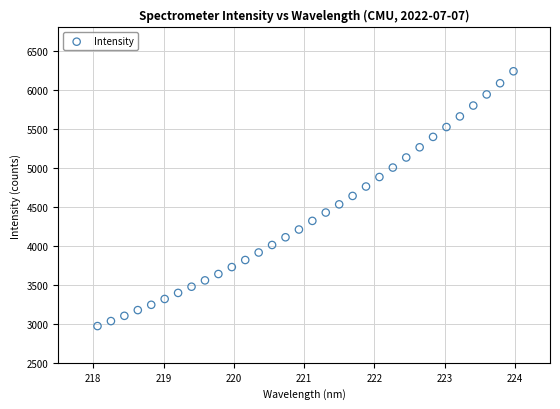

What is the range of X values (max minus min)?

5.9